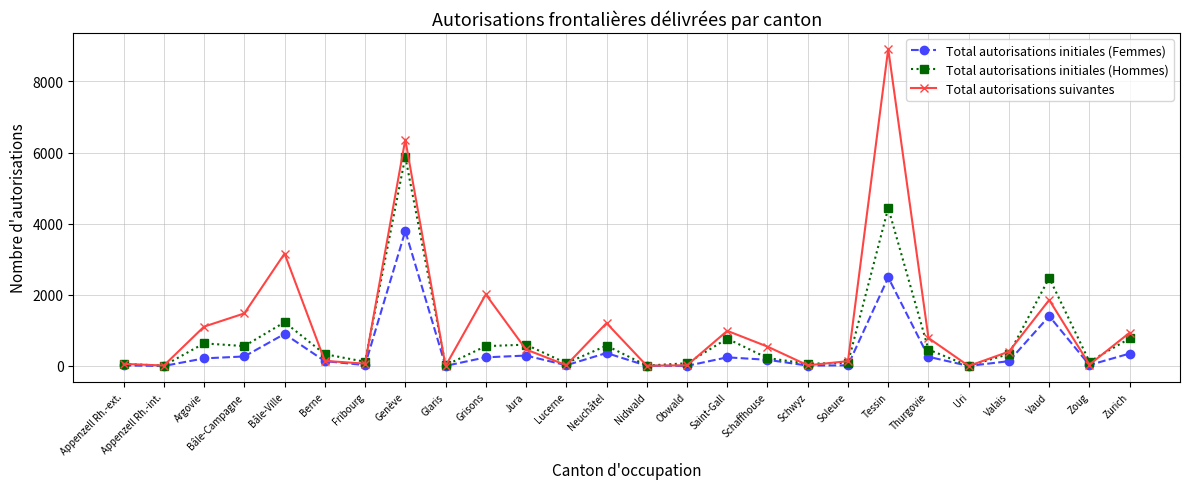

Where is Total autorisations initiales (Hommes) nearest to the value 2942?

Vaud